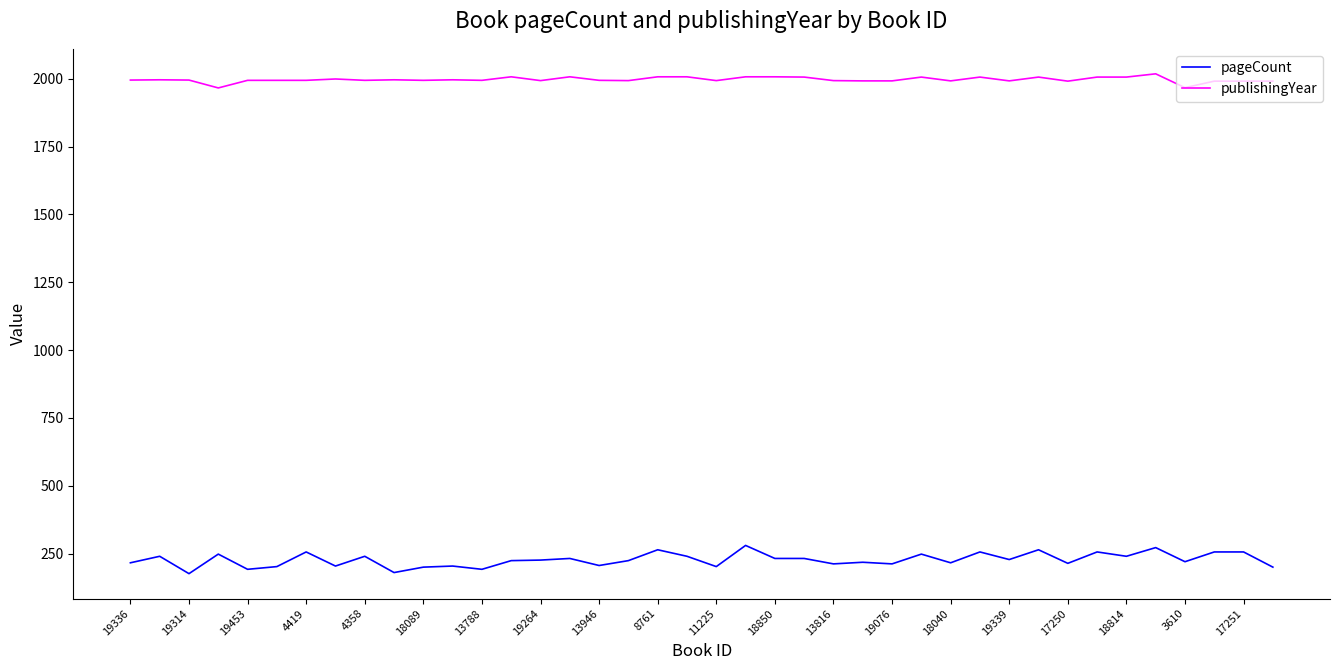

Which series has the largest total across all categories?

publishingYear